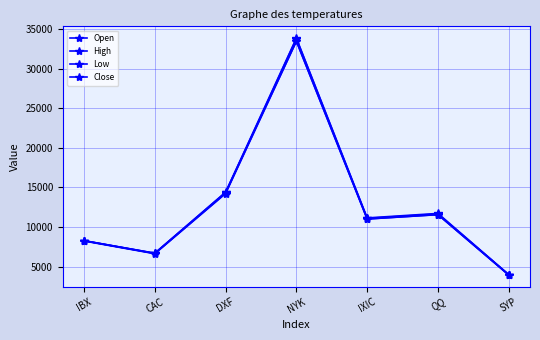

List the labels in order of Open value, smallest first.

SYP, CAC, IBX, IXIC, QQ, DXF, NYK